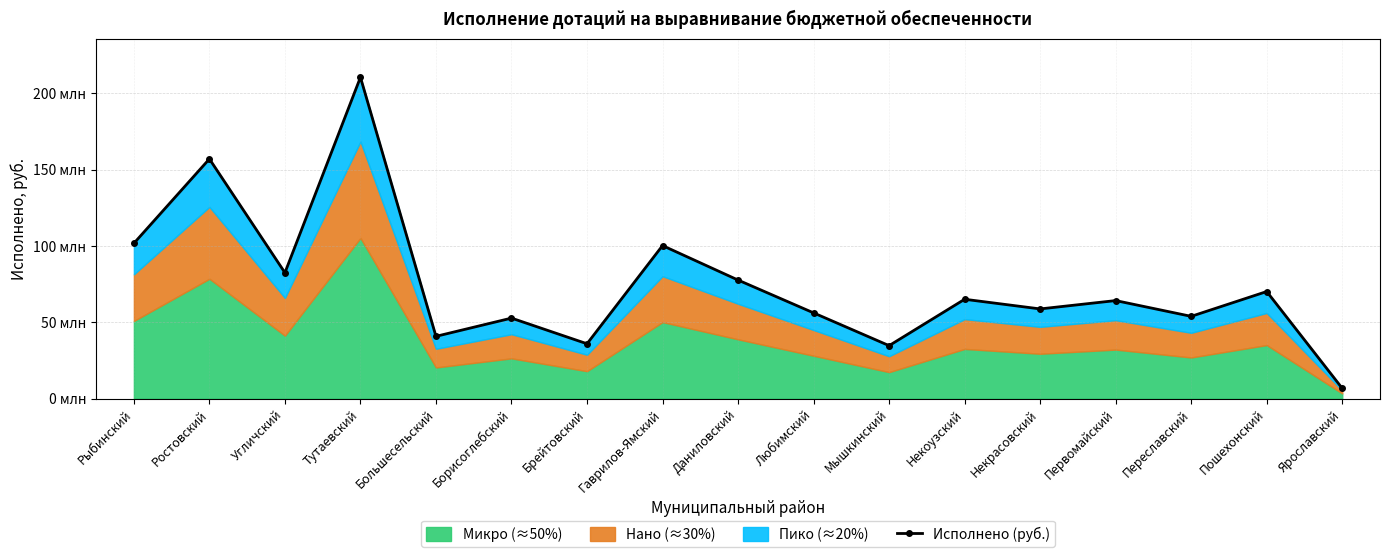

What is the smallest value displayed?

6721000